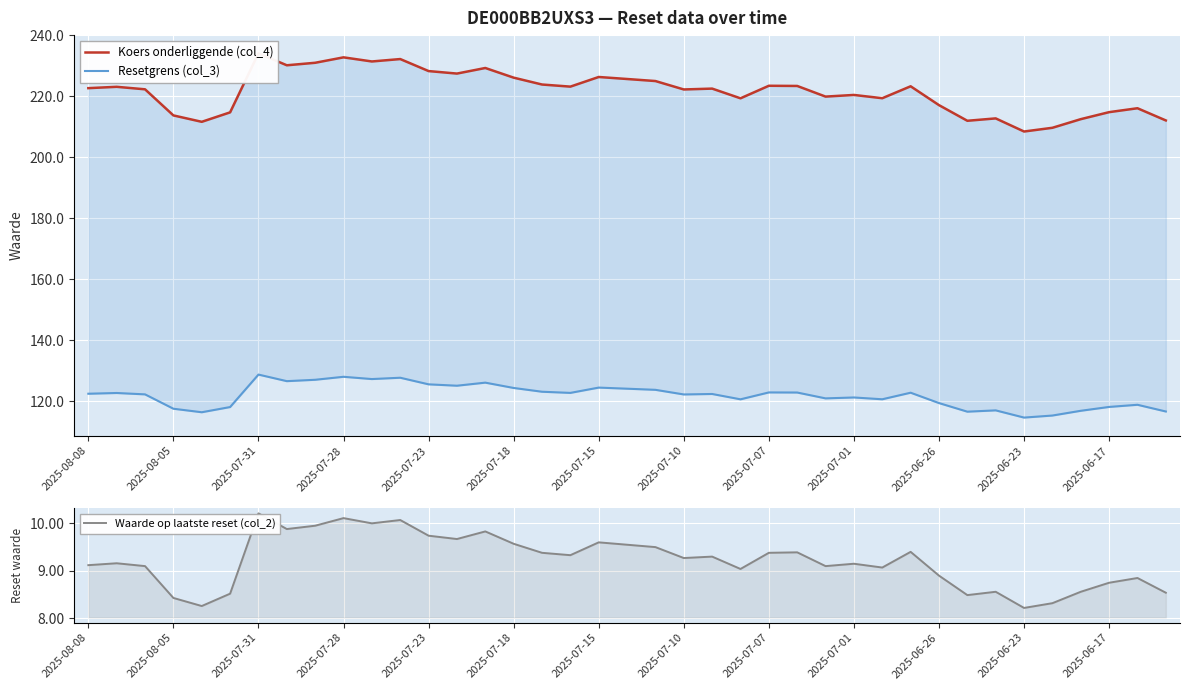

Which series has the largest total across all categories?

Koers onderliggende (col_4)